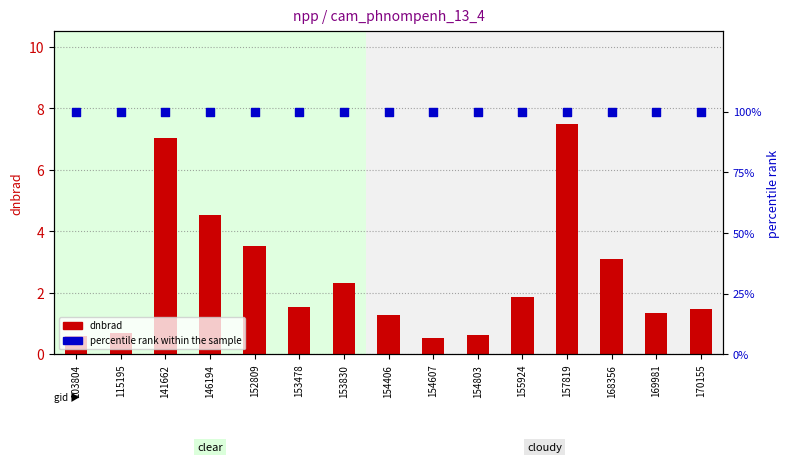

Which series contains the highest Y value?

percentile rank within the sample